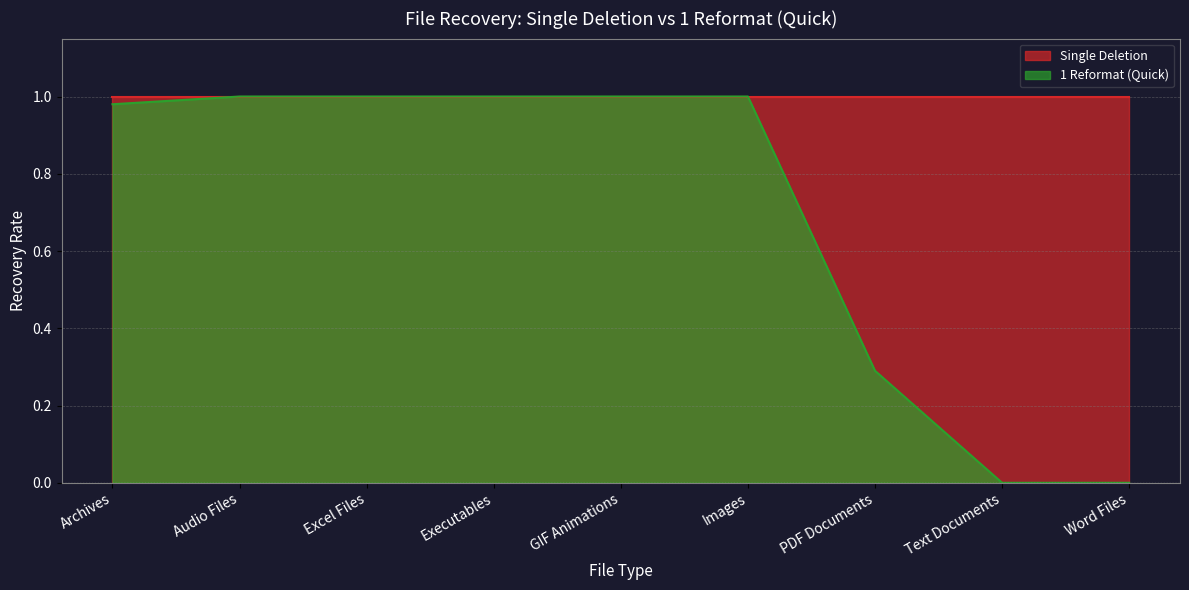

The value at PDF Documents is 0.5. True or false?

False